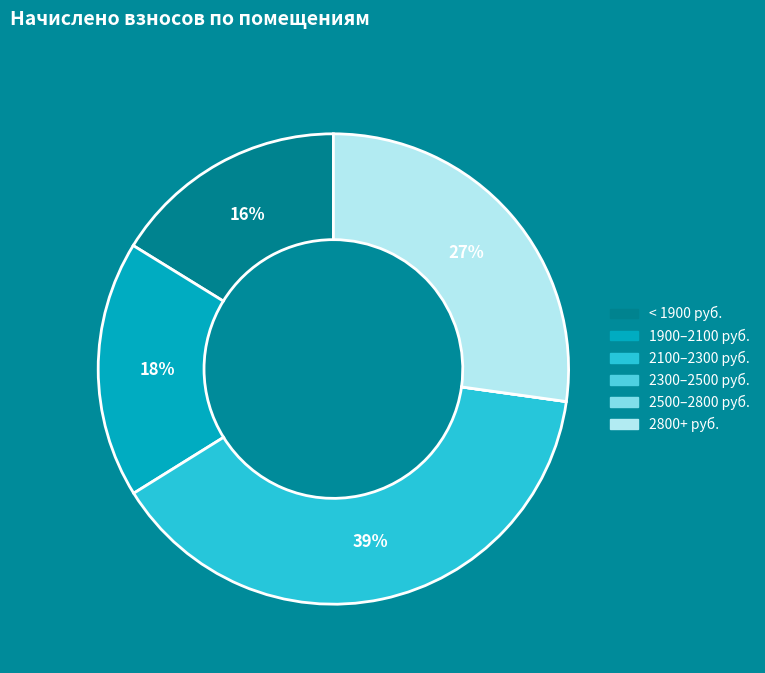

Is there a majority slice in this chart?

No